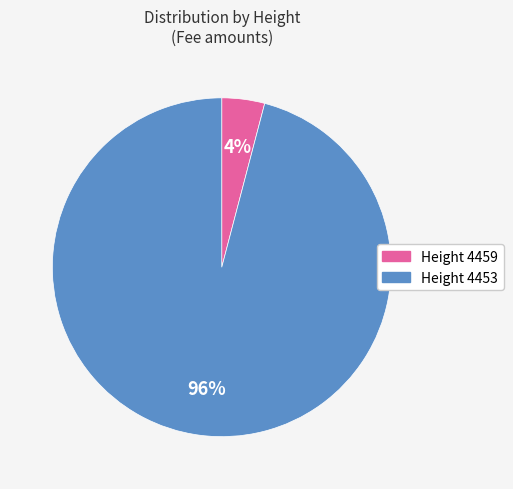

To the nearest percent, what is the difference between the largest and smallest slice percentages?

92%